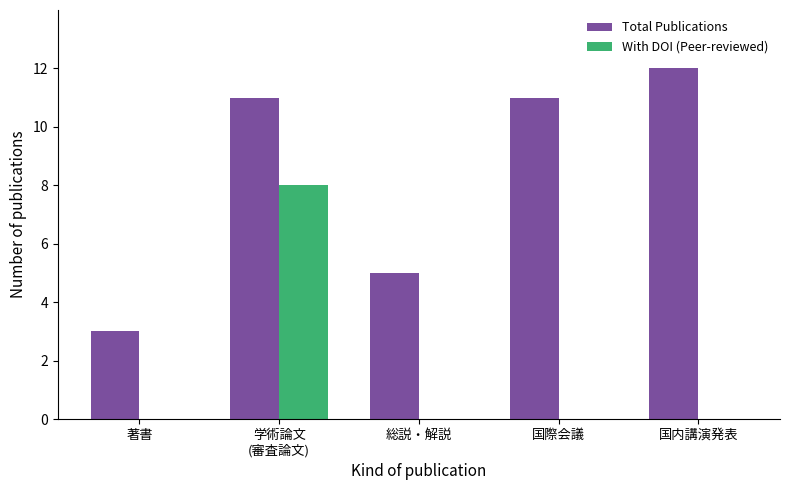

Reading left to right, transcribe all the data shown in this chart.

Total Publications: 3	11	5	11	12
With DOI (Peer-reviewed): 0	8	0	0	0